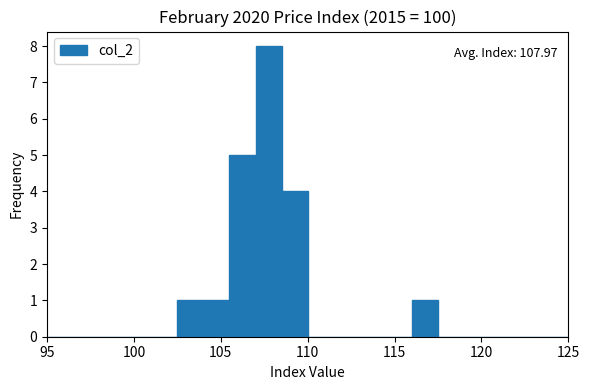

Around what value on the x-axis is the tallest bar? Give the approximate position of its centre, as read against the axis.

108.0